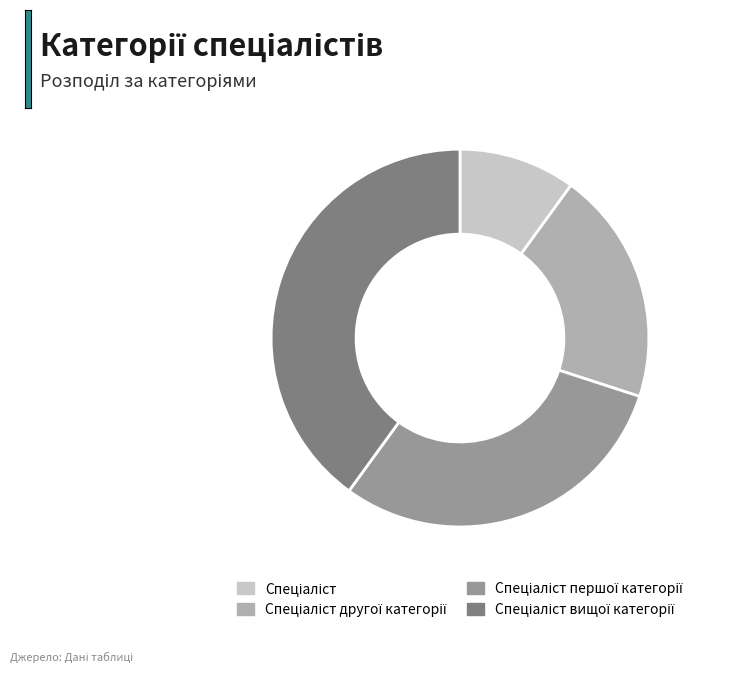

Is there a majority slice in this chart?

No